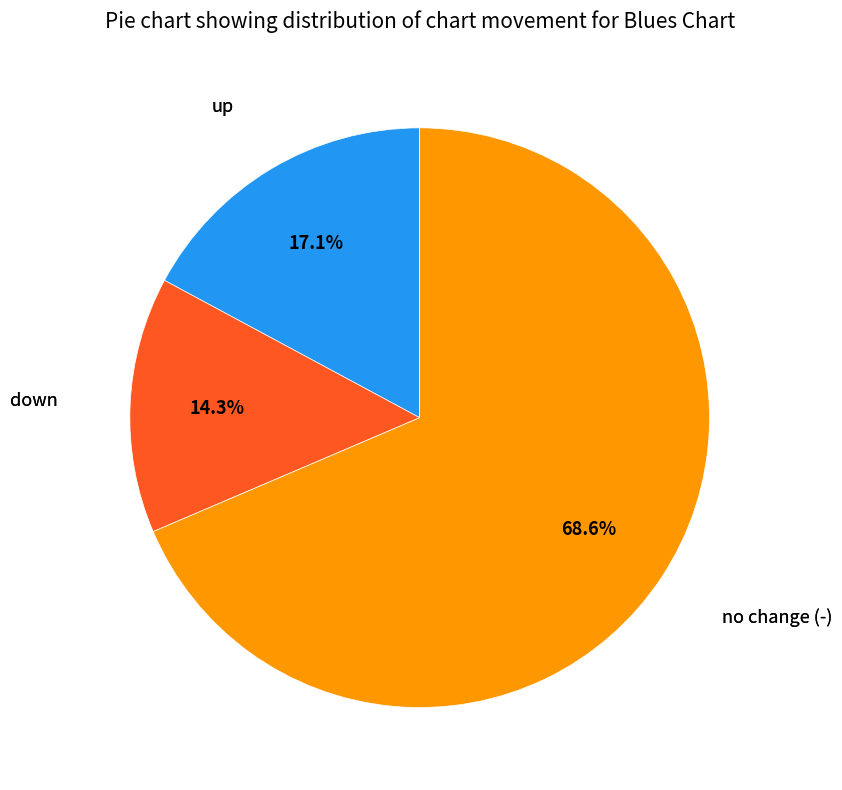

Between no change (-) and up, which is larger?

no change (-)